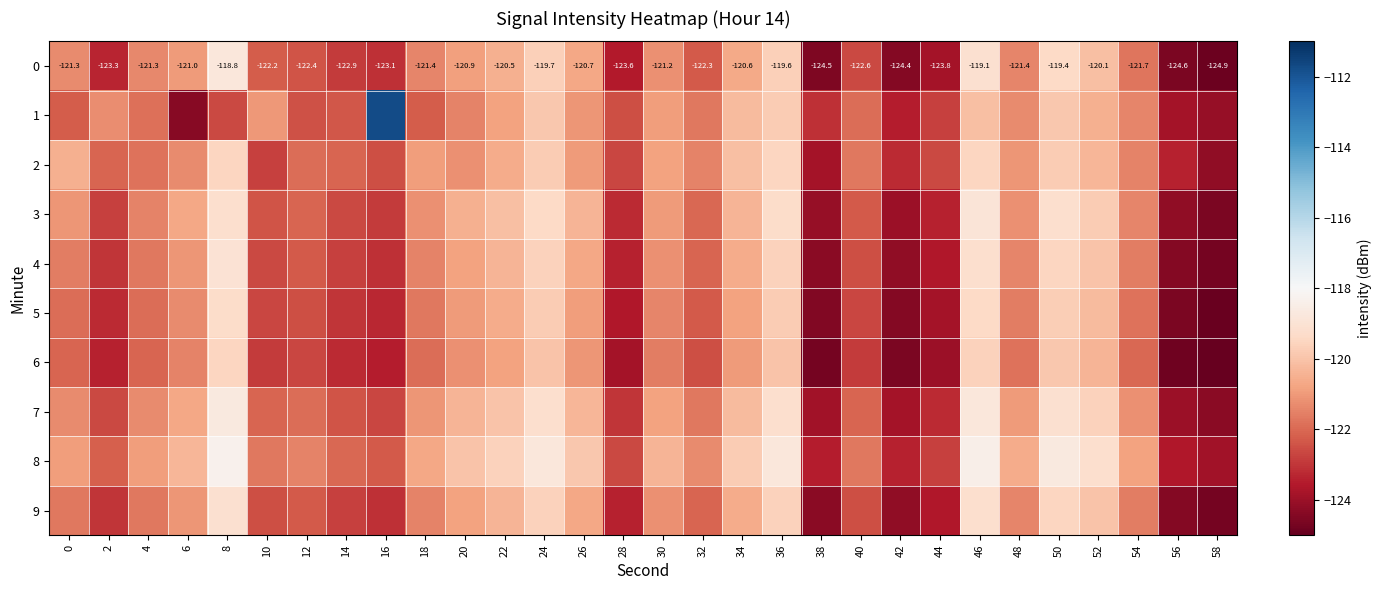

Which series has the widest spread of values?

1